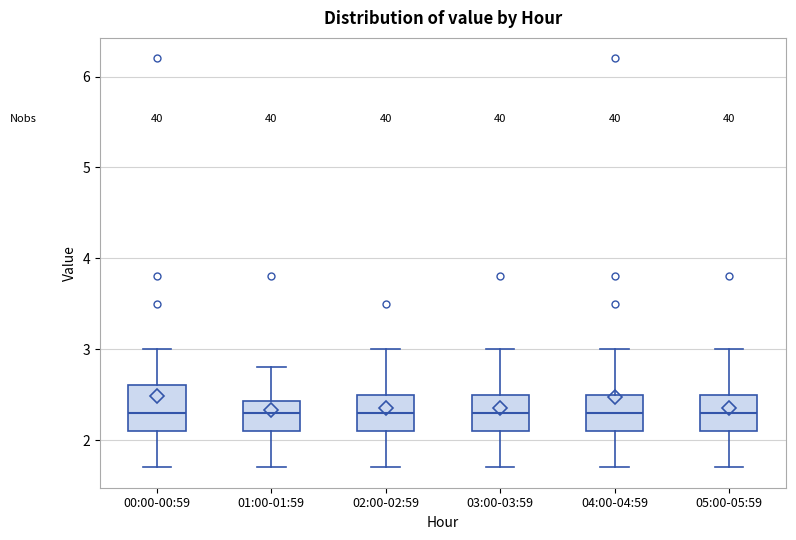

Reading left to right, transcribe this box plot: for each box, give where its median line is, the range the box spans, and where its two whiskers end, as read against the y-axis. The values are not printed on the chart, so give them approximately, as read against the axis.

00:00-00:59: median 2.3, box 2.1 to 2.6, whiskers 1.7 to 3.0
01:00-01:59: median 2.3, box 2.1 to 2.4, whiskers 1.7 to 2.8
02:00-02:59: median 2.3, box 2.1 to 2.5, whiskers 1.7 to 3.0
03:00-03:59: median 2.3, box 2.1 to 2.5, whiskers 1.7 to 3.0
04:00-04:59: median 2.3, box 2.1 to 2.5, whiskers 1.7 to 3.0
05:00-05:59: median 2.3, box 2.1 to 2.5, whiskers 1.7 to 3.0